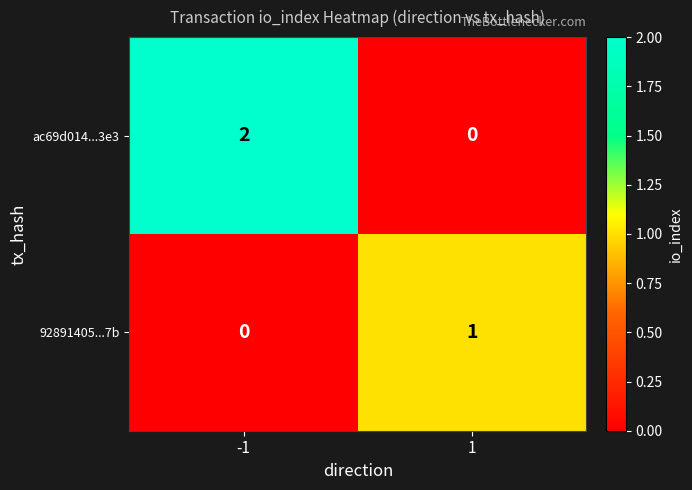

Is the value of ac69d014...3e3 at 1 greater than the value of 92891405...7b at 1?

No